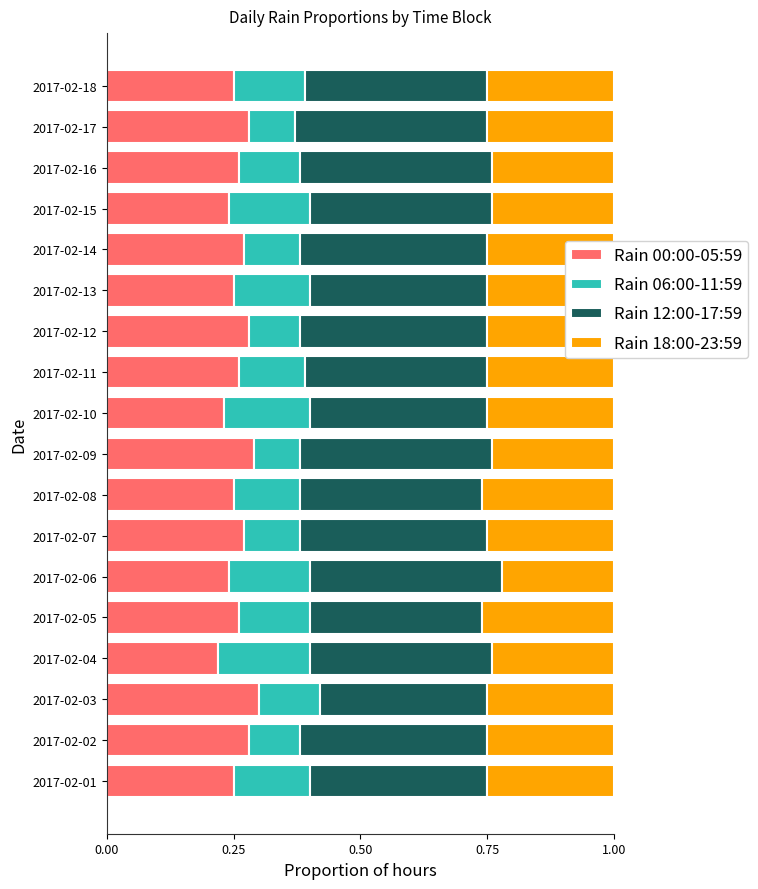

What is the sum of the Rain 00:00-05:59 values at 2017-02-09 and 2017-02-18?

0.5